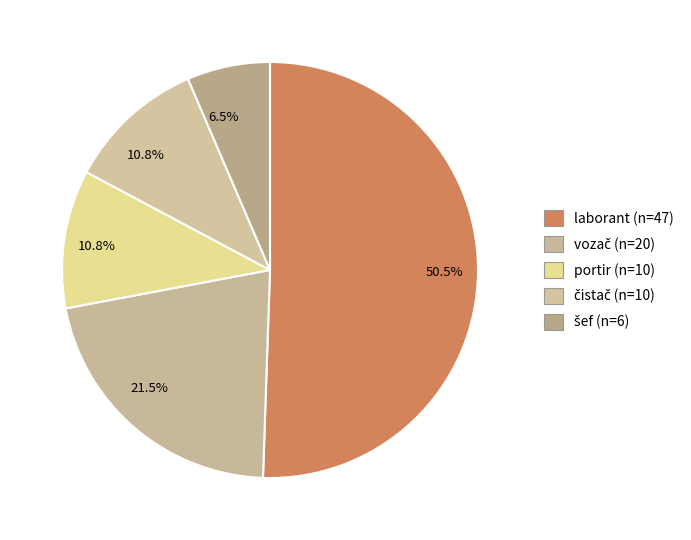

To the nearest percent, what is the average slice percentage?

20%